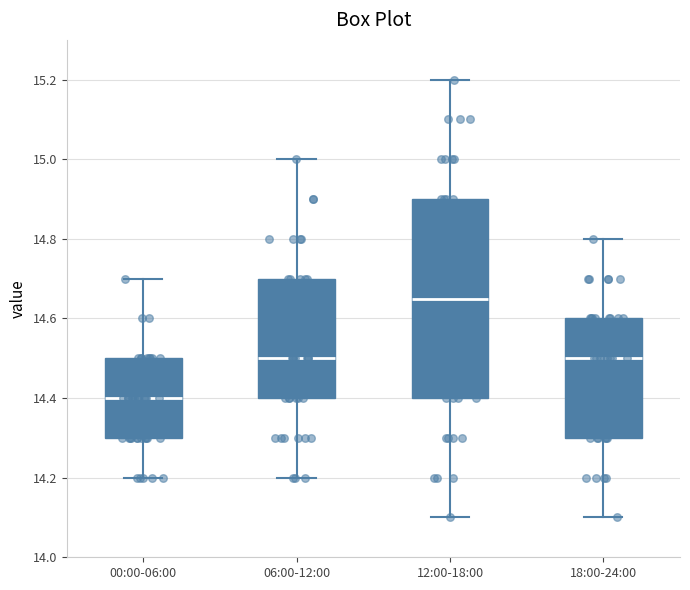

Reading left to right, transcribe this box plot: for each box, give where its median line is, the range the box spans, and where its two whiskers end, as read against the y-axis. The values are not printed on the chart, so give them approximately, as read against the axis.

00:00-06:00: median 14.40, box 14.30 to 14.50, whiskers 14.20 to 14.70
06:00-12:00: median 14.50, box 14.40 to 14.70, whiskers 14.20 to 15.00
12:00-18:00: median 14.66, box 14.40 to 14.90, whiskers 14.10 to 15.20
18:00-24:00: median 14.50, box 14.30 to 14.60, whiskers 14.10 to 14.80